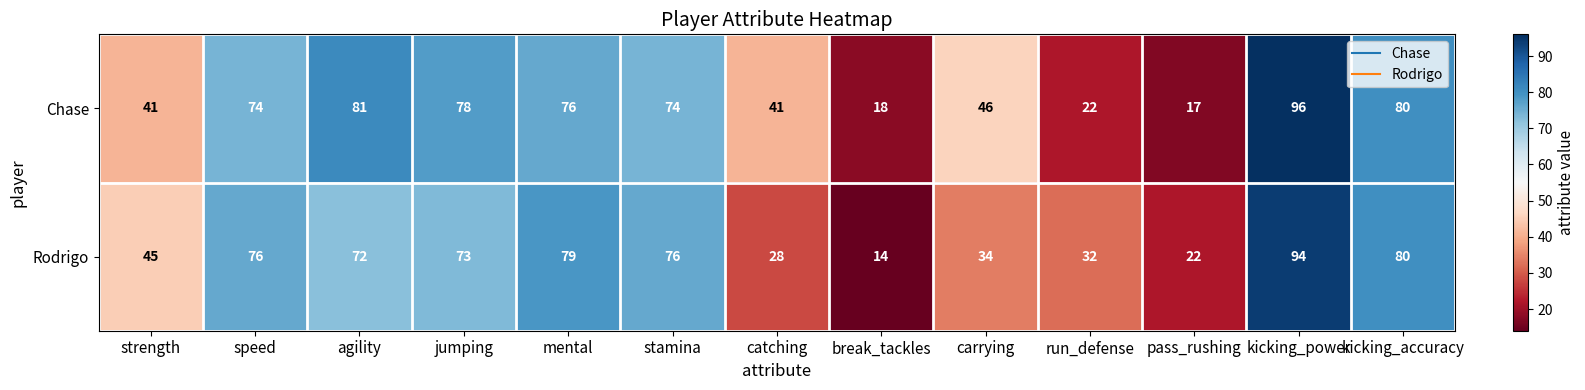

At which category is the sum across all series the highest?

kicking_power